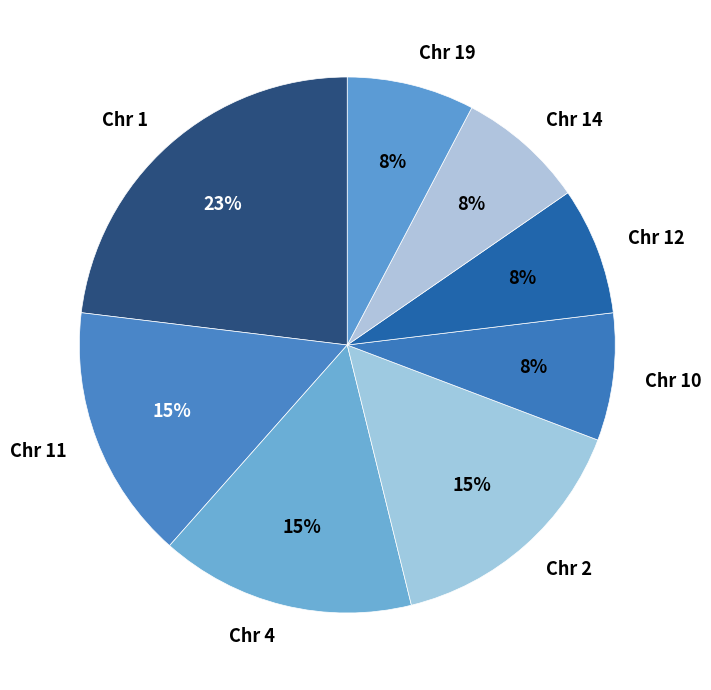

Which category has the biggest portion of the pie?

Chr 1